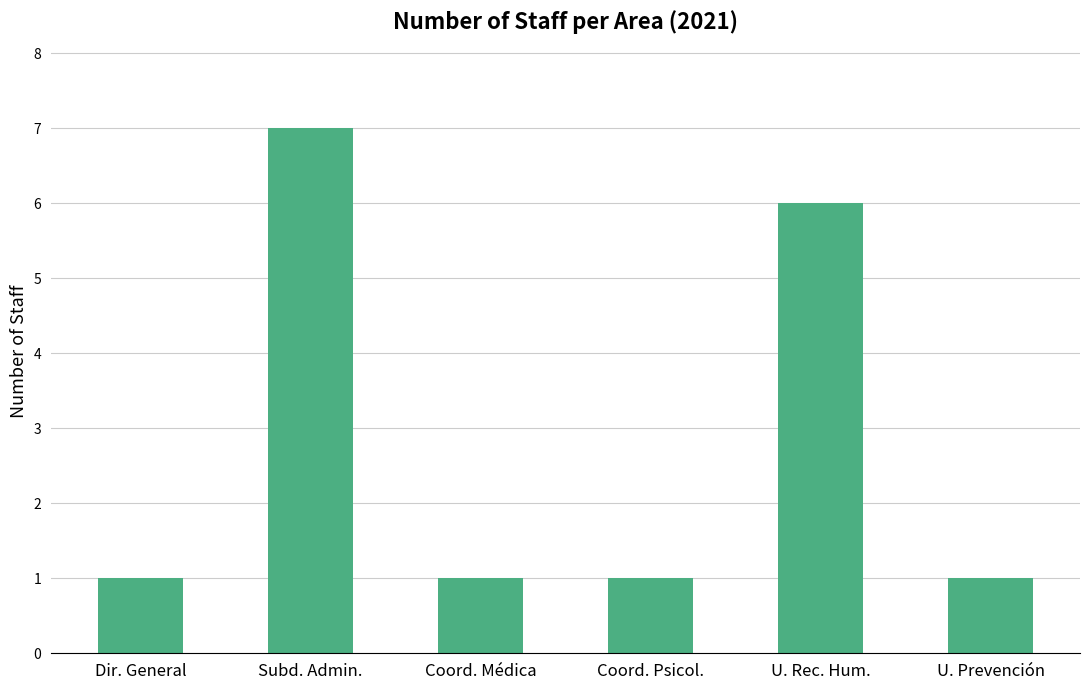

Which category has the highest value across all series?

Subd. Admin.